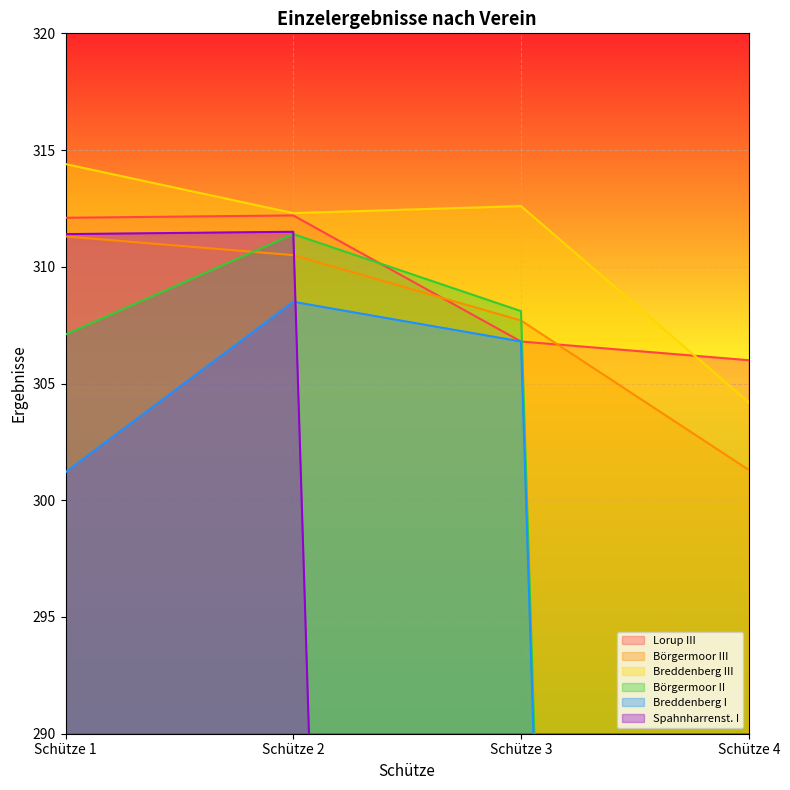

True or false: Breddenberg I and Lorup III cross at least once.

False